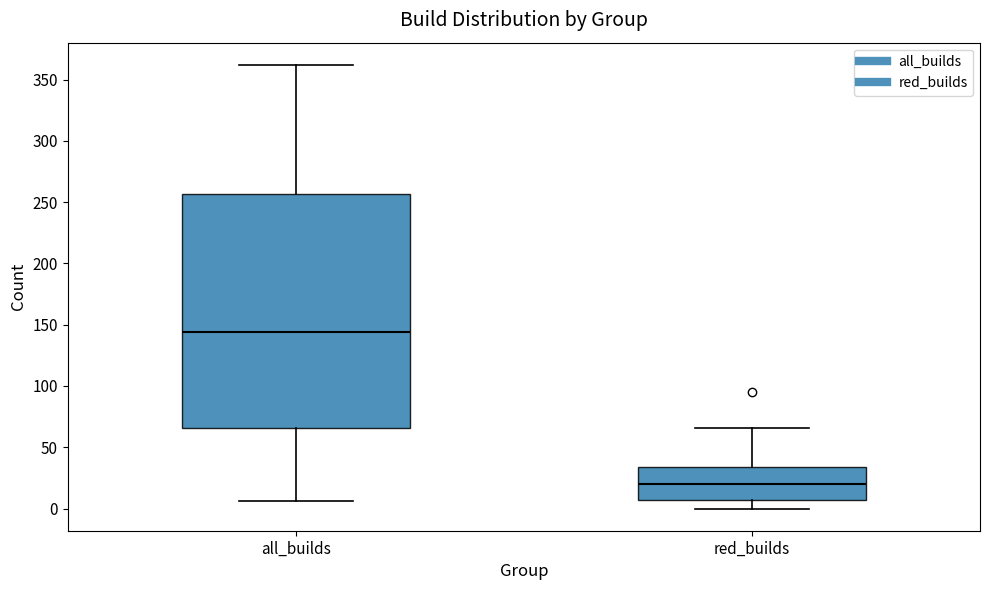

Reading left to right, transcribe this box plot: for each box, give where its median line is, the range the box spans, and where its two whiskers end, as read against the y-axis. The values are not printed on the chart, so give them approximately, as read against the axis.

all_builds: median 145, box 65 to 255, whiskers 5 to 360
red_builds: median 20, box 5 to 35, whiskers 0 to 65